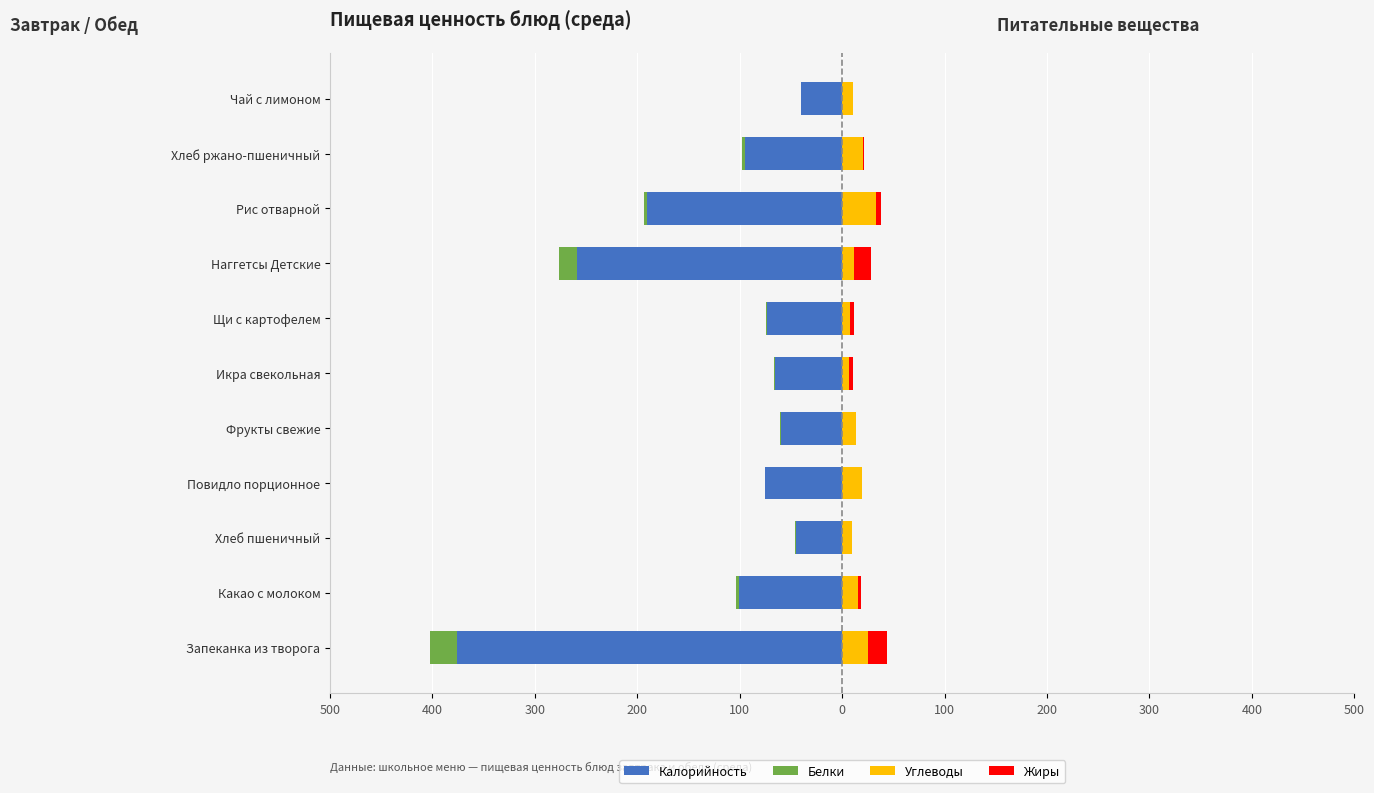

Is it true that Жиры equals -6.9 at Повидло порционное?

False